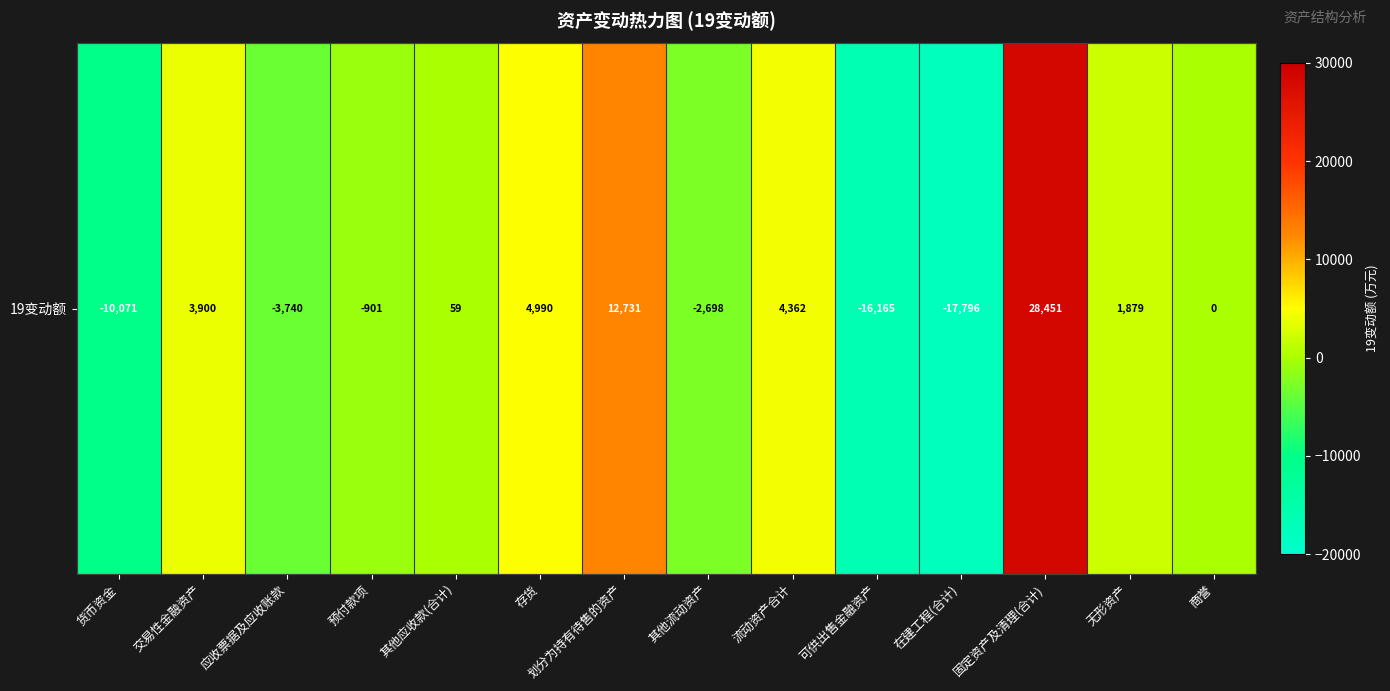

Between 无形资产 and 货币资金, which is larger?

无形资产